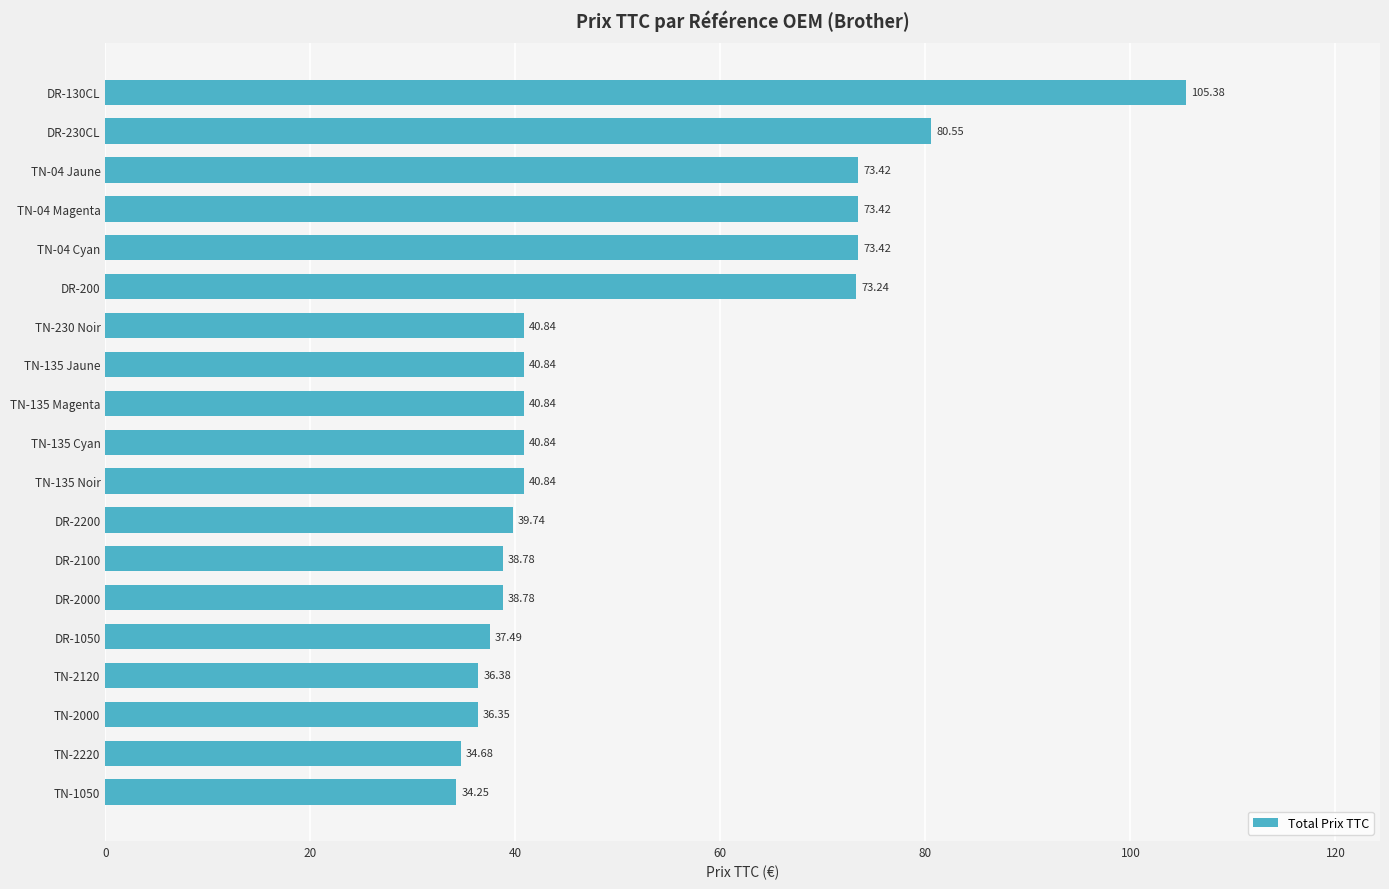

How many values are below 40?

8